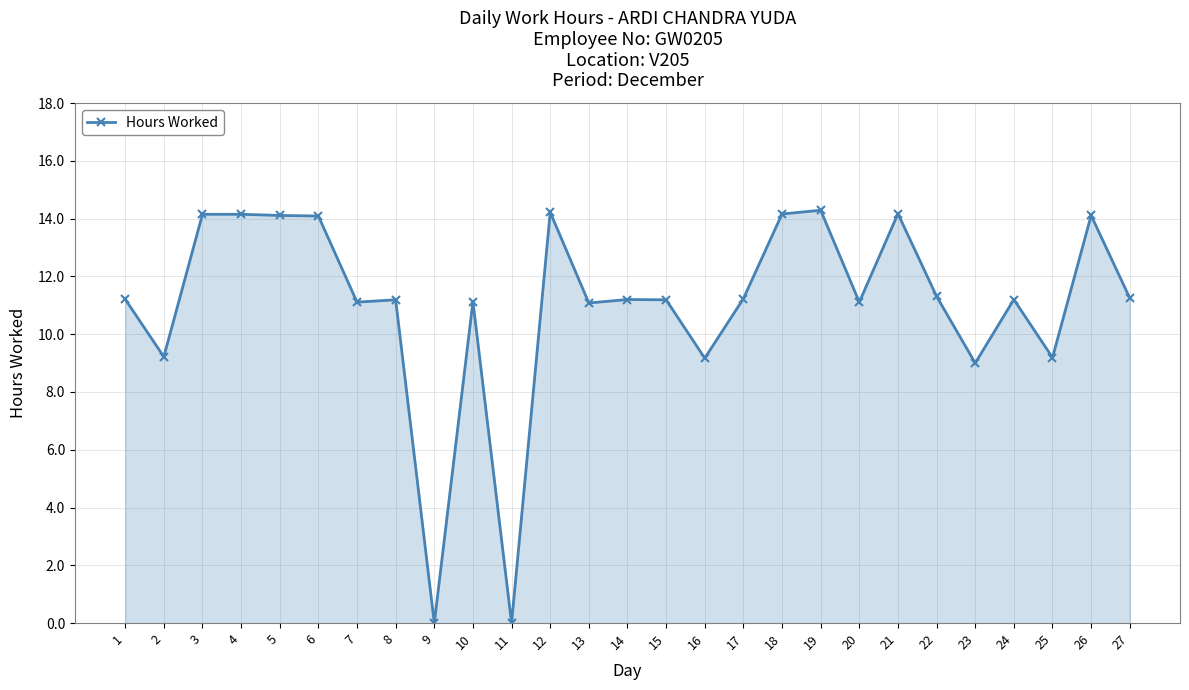

At which category does the data reach its first local valley?

2